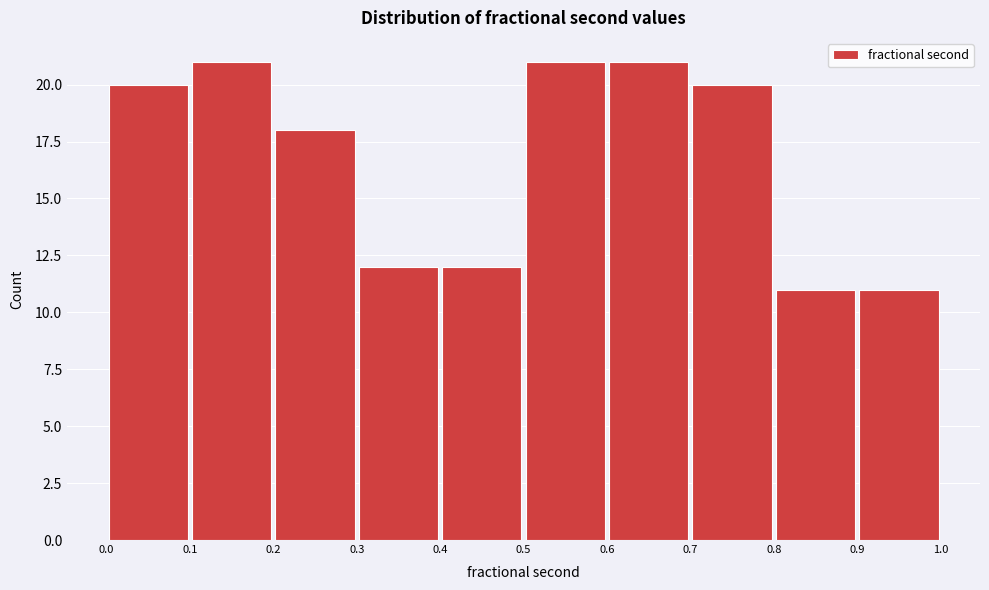

Reading left to right, transcribe this chart: for each bar, give the range it covers on the x-axis and its height. The values are not printed on the chart, so give them approximately, as read against the axis.

0.0 to 0.1: 20
0.1 to 0.2: 21
0.2 to 0.3: 18
0.3 to 0.4: 12
0.4 to 0.5: 12
0.5 to 0.6: 21
0.6 to 0.7: 21
0.7 to 0.8: 20
0.8 to 0.9: 11
0.9 to 1.0: 11